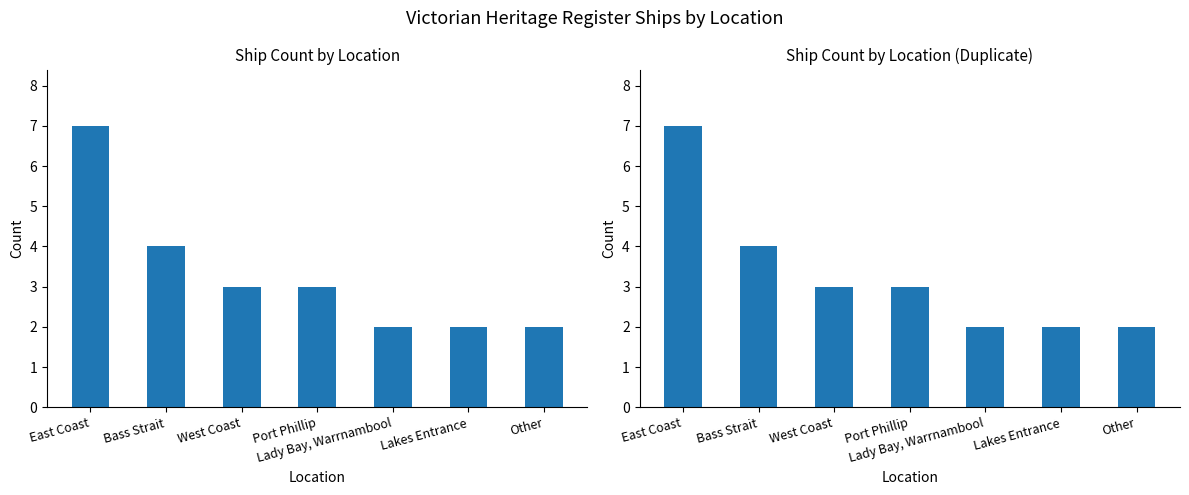

Does the chart contain stacked bars?

No